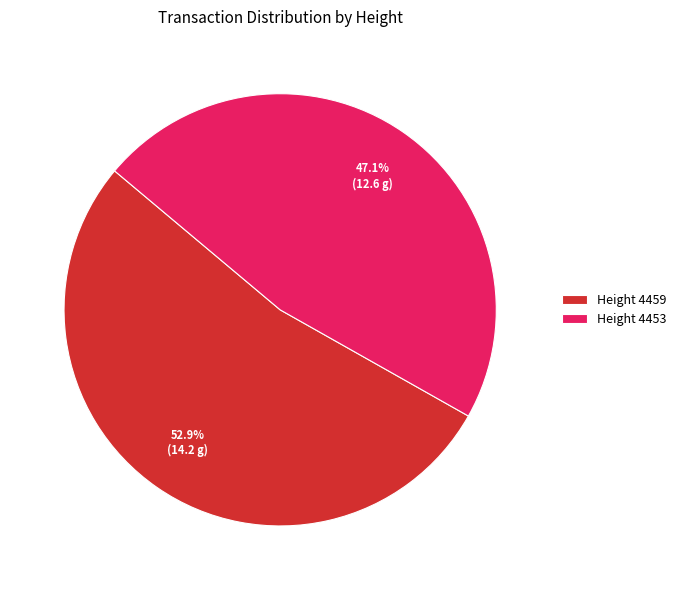

How much of the chart is everything except Height 4453?

52.9%